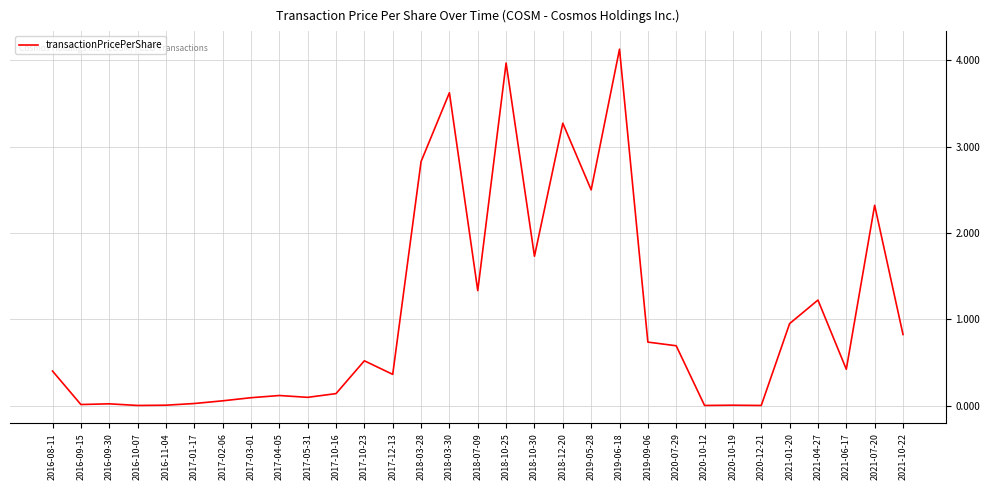

Which category has the highest value across all series?

2019-06-18